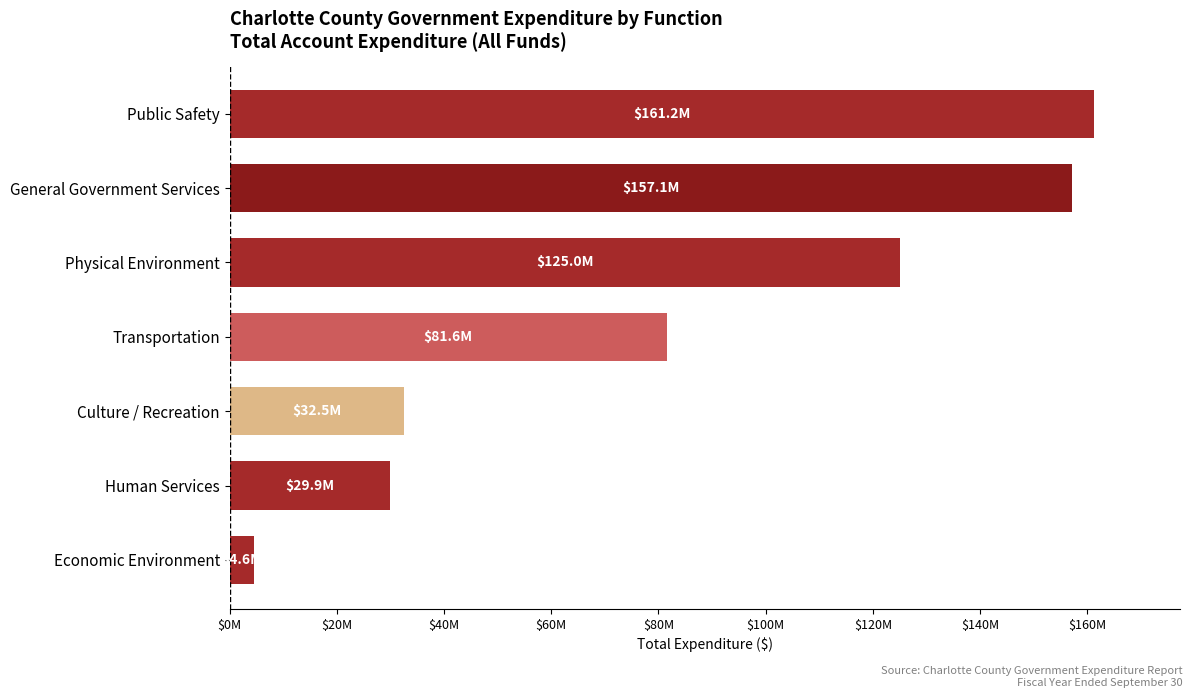

Does the chart contain any negative values?

No